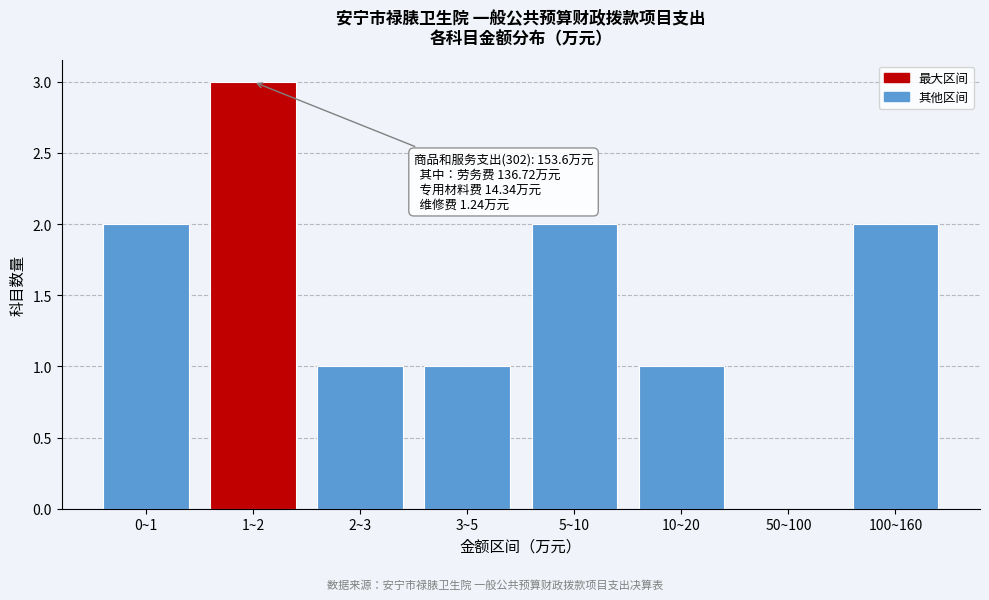

Reading left to right, extract all data points from this chart.

0~1=2	1~2=3	2~3=1	3~5=1	5~10=2	10~20=1	50~100=0	100~160=2